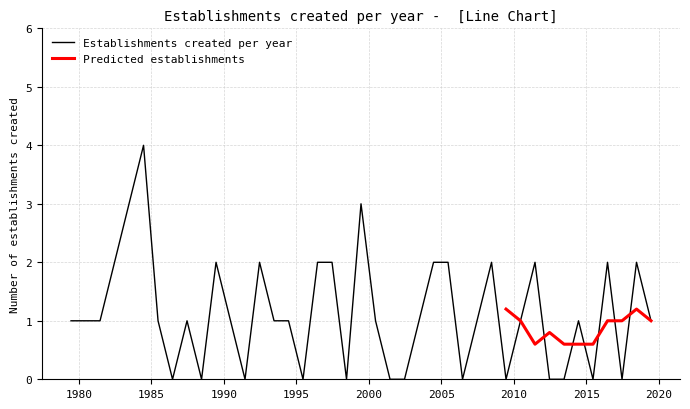

What is the maximum value for Establishments created per year?

4